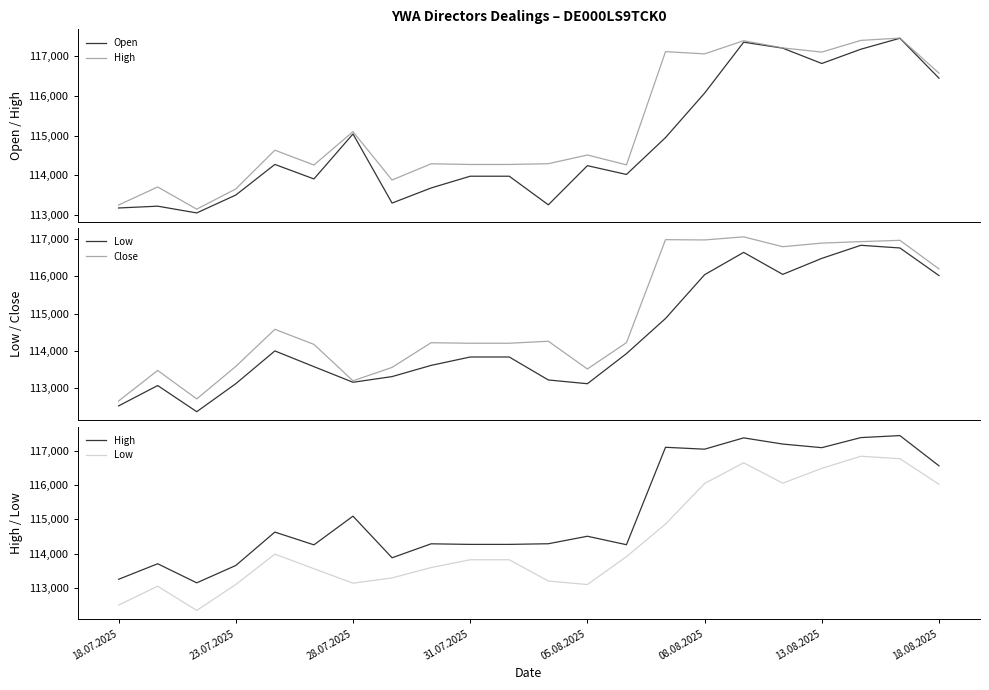

What is the value of the Open point at the 13th from the left?

114245